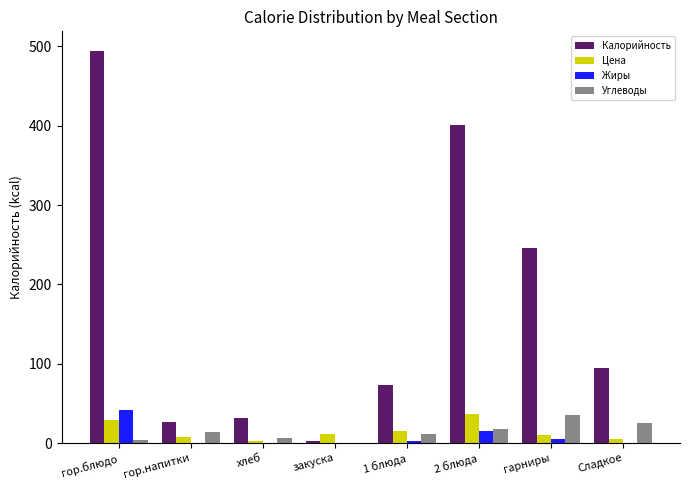

What is the spread (max minus min) of values at 2 блюда?

385.5